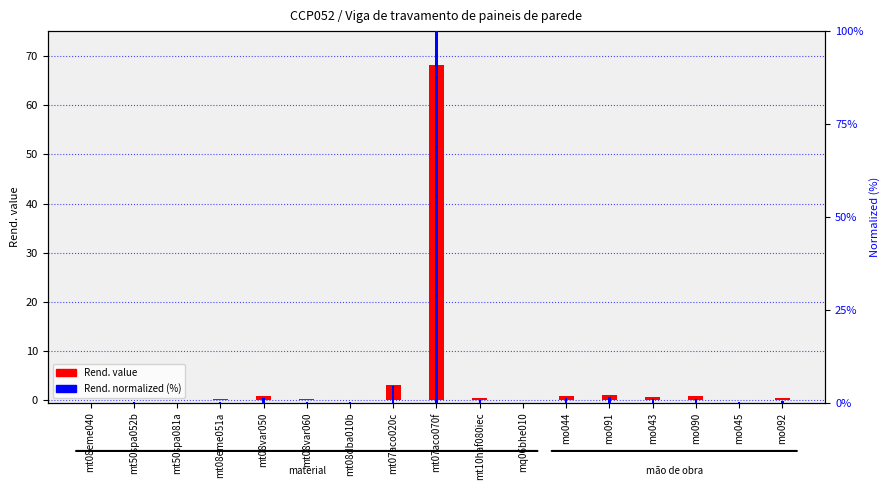

What is the difference between the Rend. normalized (%) values at mo045 and mt08eme040?

0.1